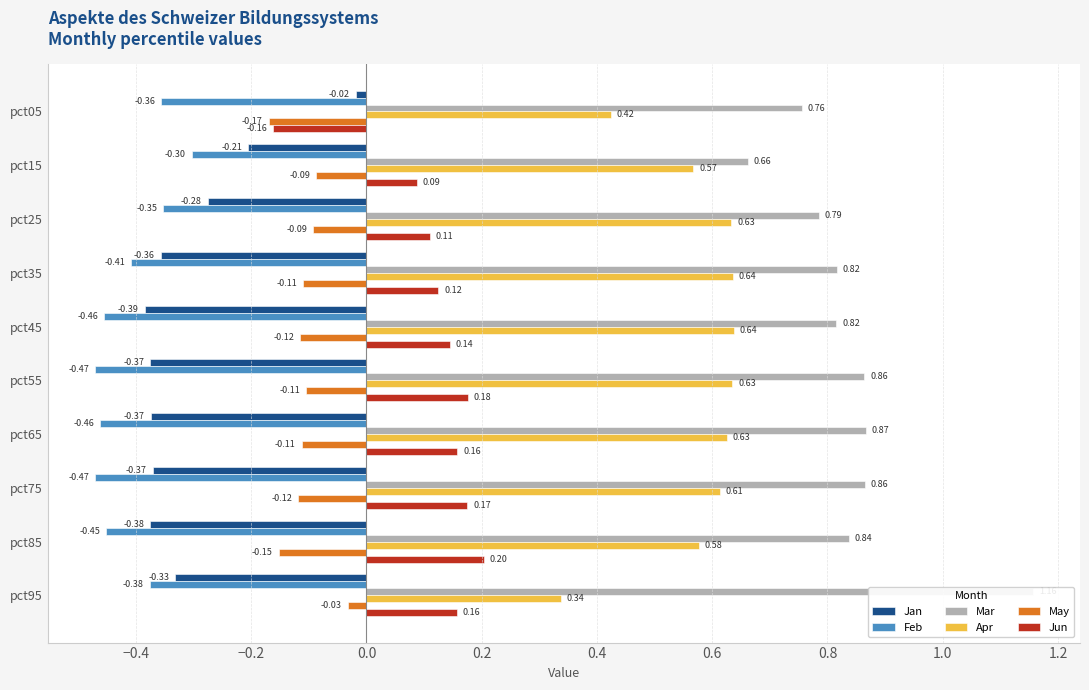

What is the difference between the maximum and minimum values in the Feb series?

0.2